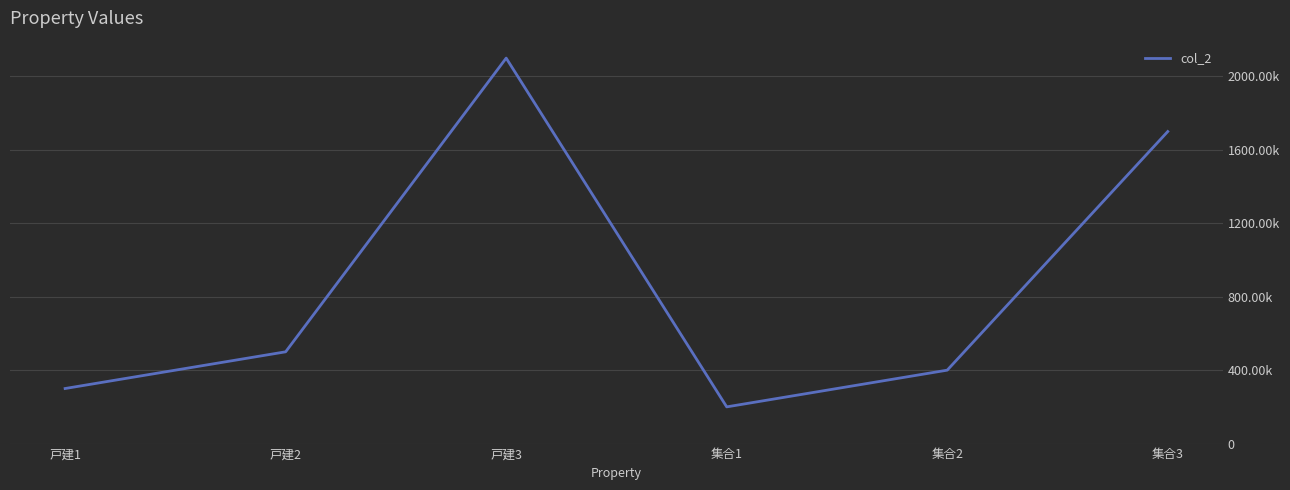

True or false: there are more than 1 points higher than both neighbors.

False